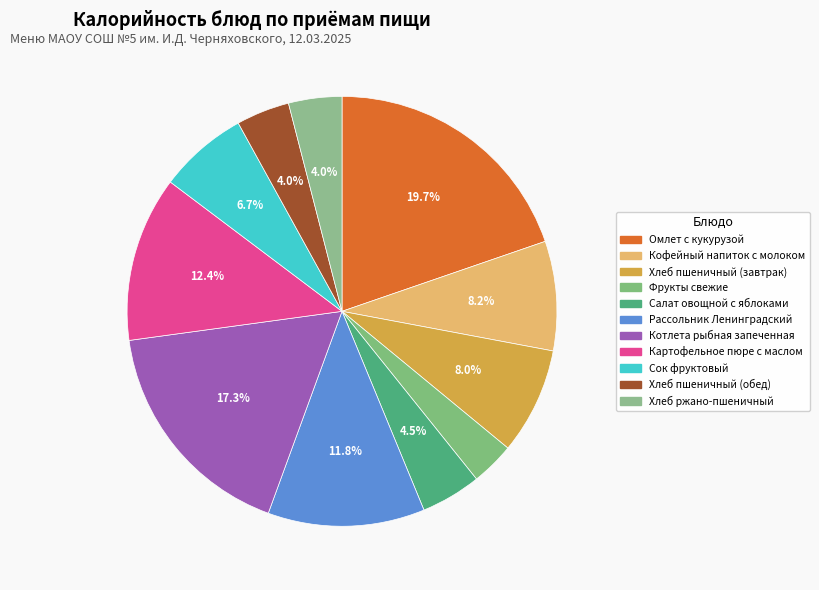

How many segments does this pie chart have?

11